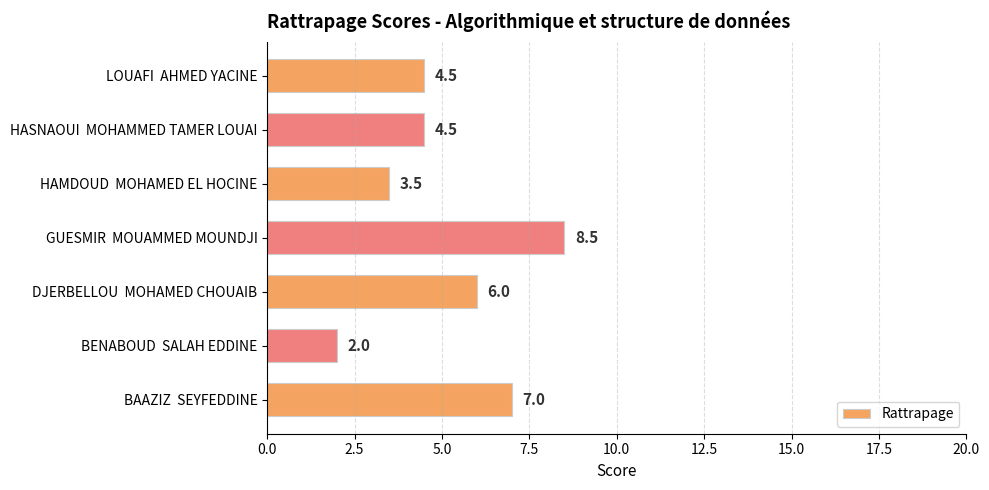

Read the value at DJERBELLOU  MOHAMED CHOUAIB.

6.0